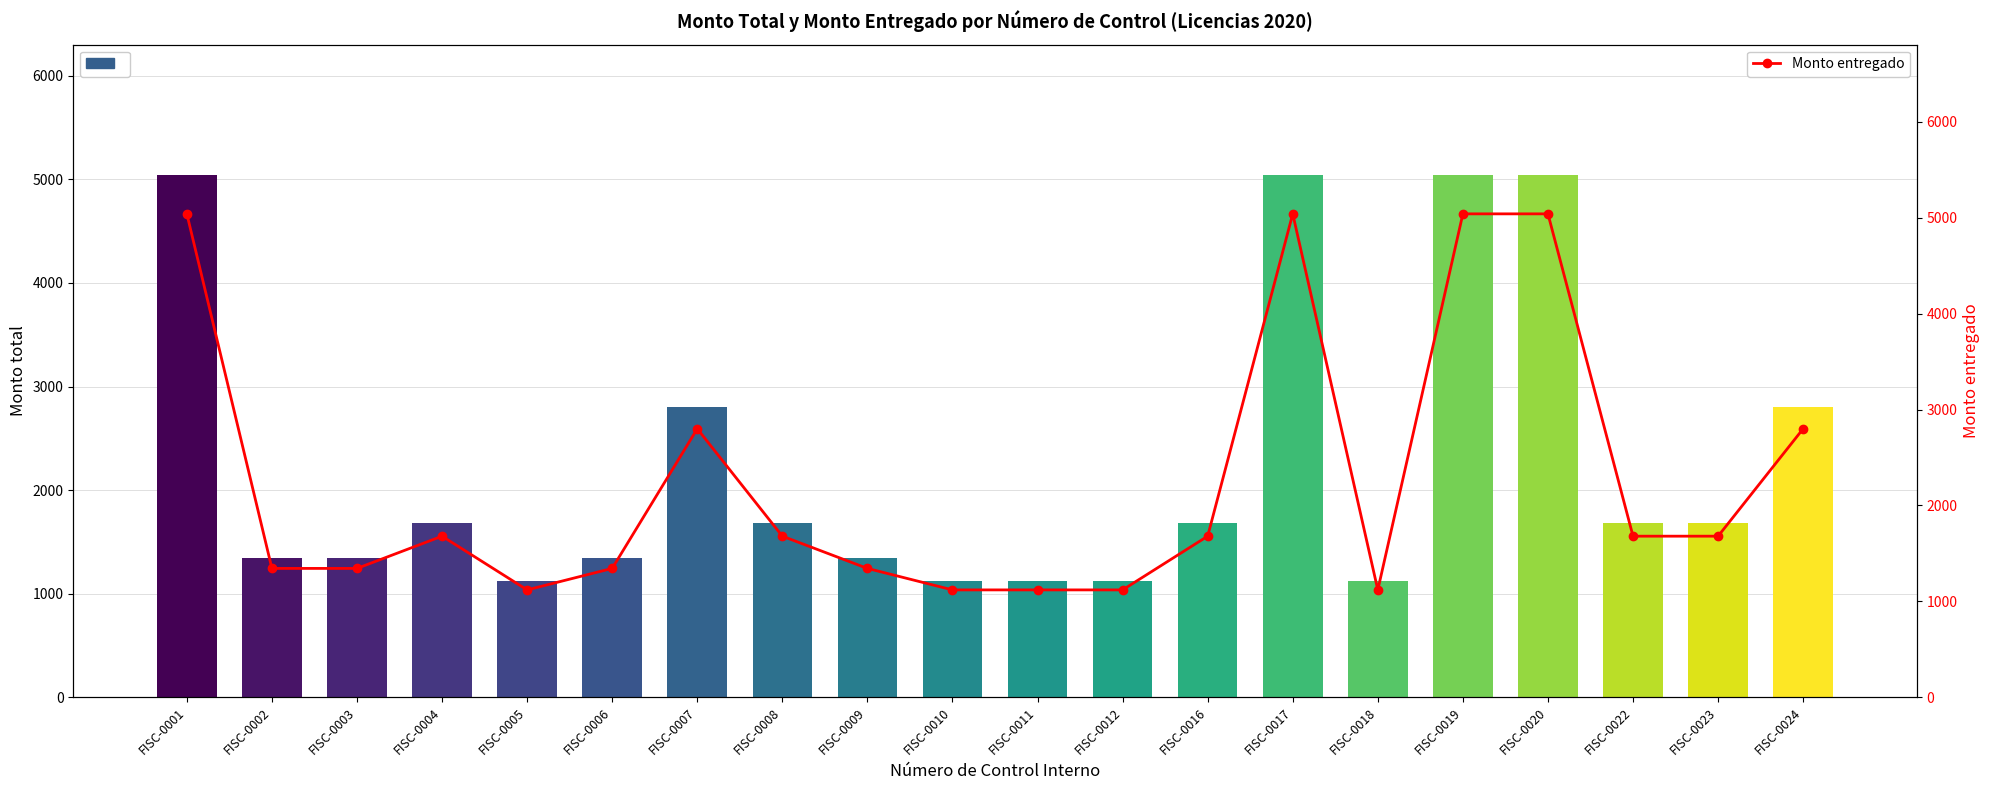

How many series are shown in this chart?

2